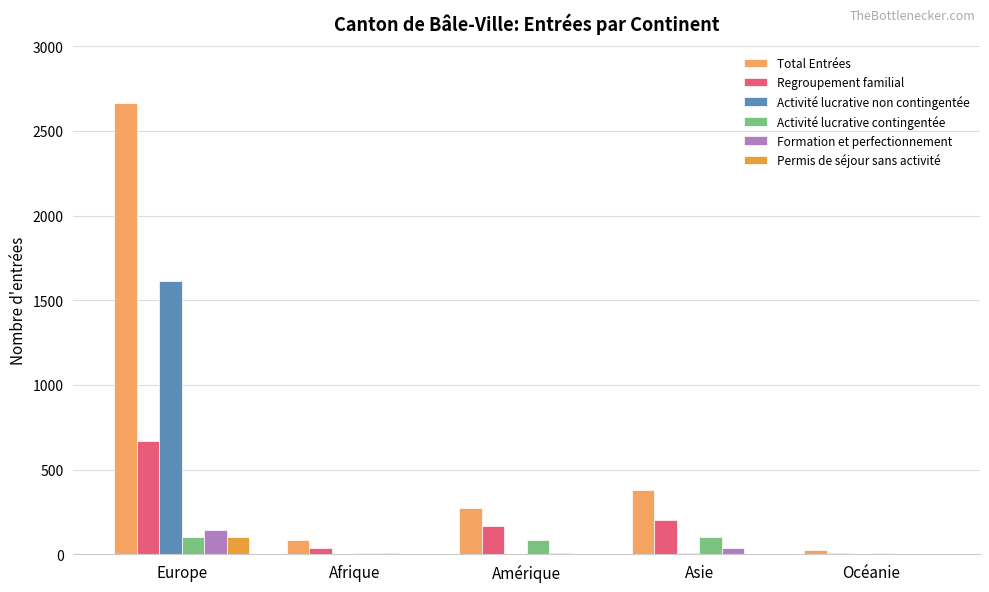

What value does the Formation et perfectionnement series have at Amérique?

9